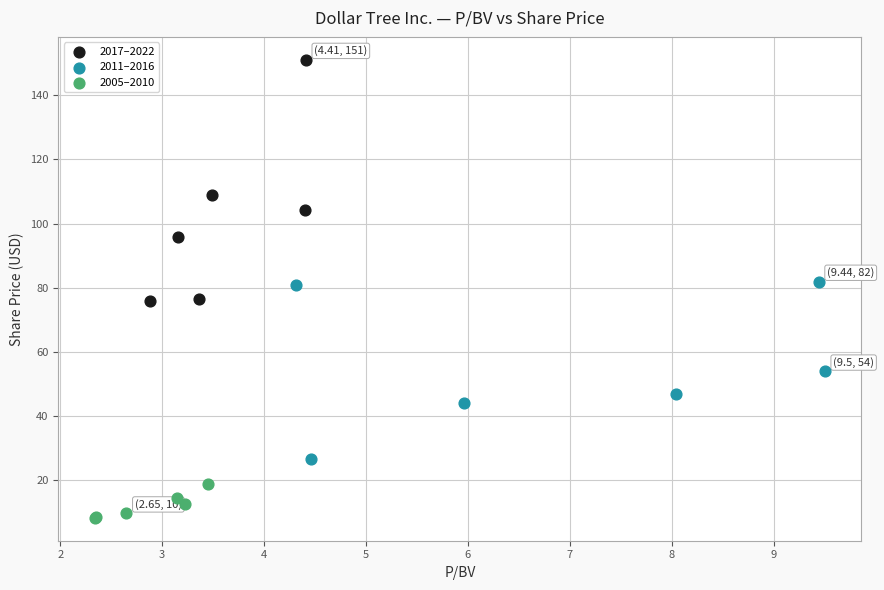

Which series has the largest Y range (max minus min)?

2017–2022